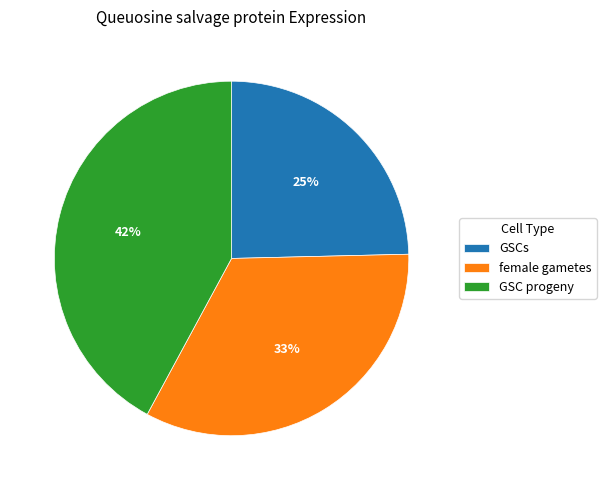

What percentage is the female gametes slice, to the nearest percent?

33%